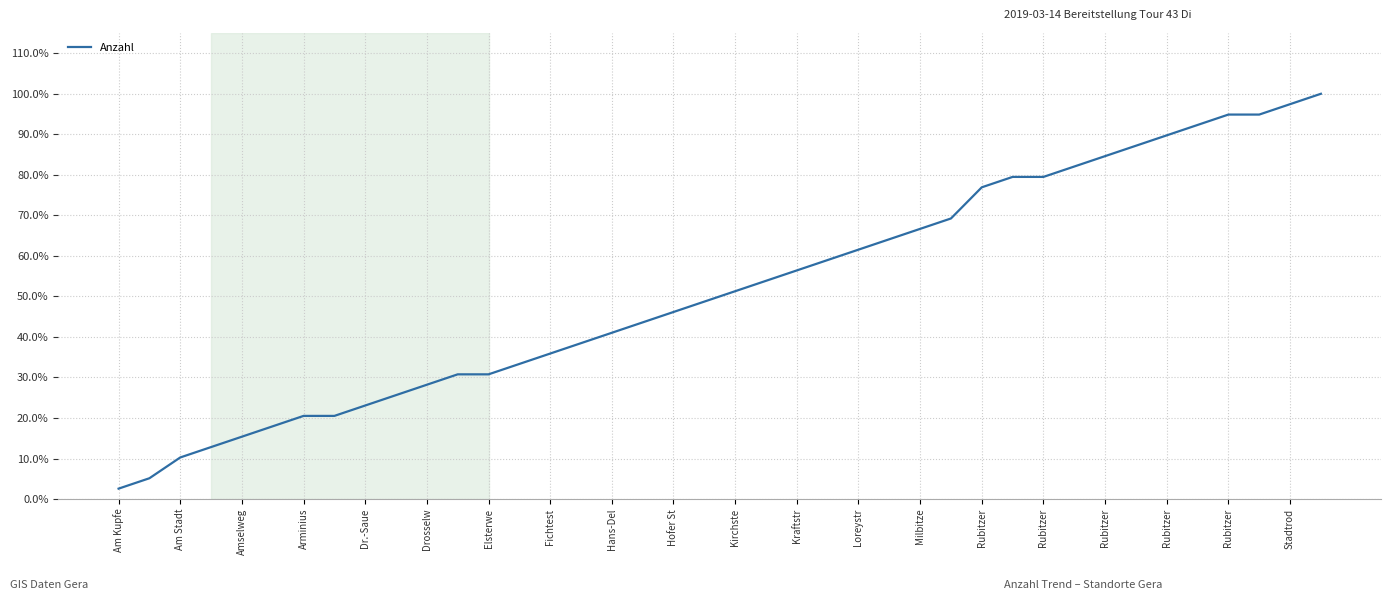

What is the greatest value displayed?

100.0